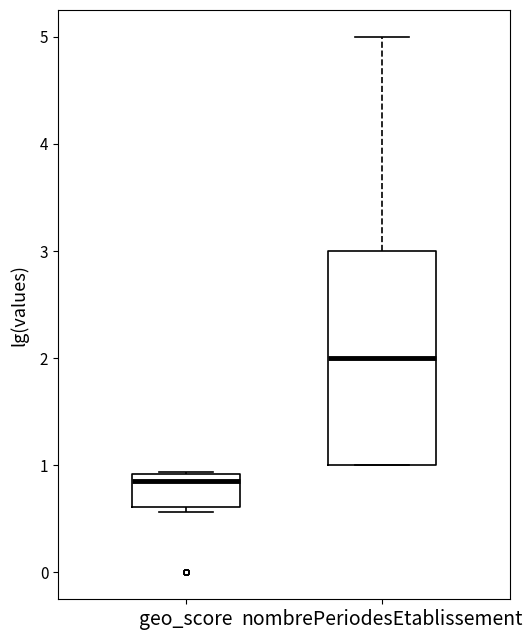

Which box is the tallest, from its lower edge to its upper edge?

nombrePeriodesEtablissement